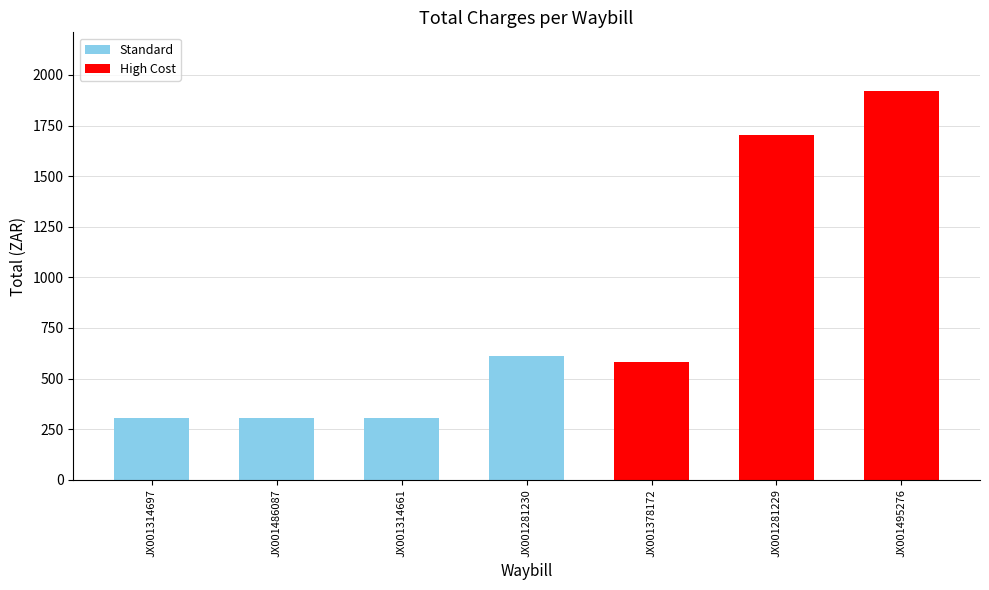

Reading left to right, what are all the values shown in this chart?

JX001314697=306.6	JX001486087=306.6	JX001314661=306.6	JX001281230=611.1	JX001378172=581.7	JX001281229=1703.7	JX001495276=1922.1